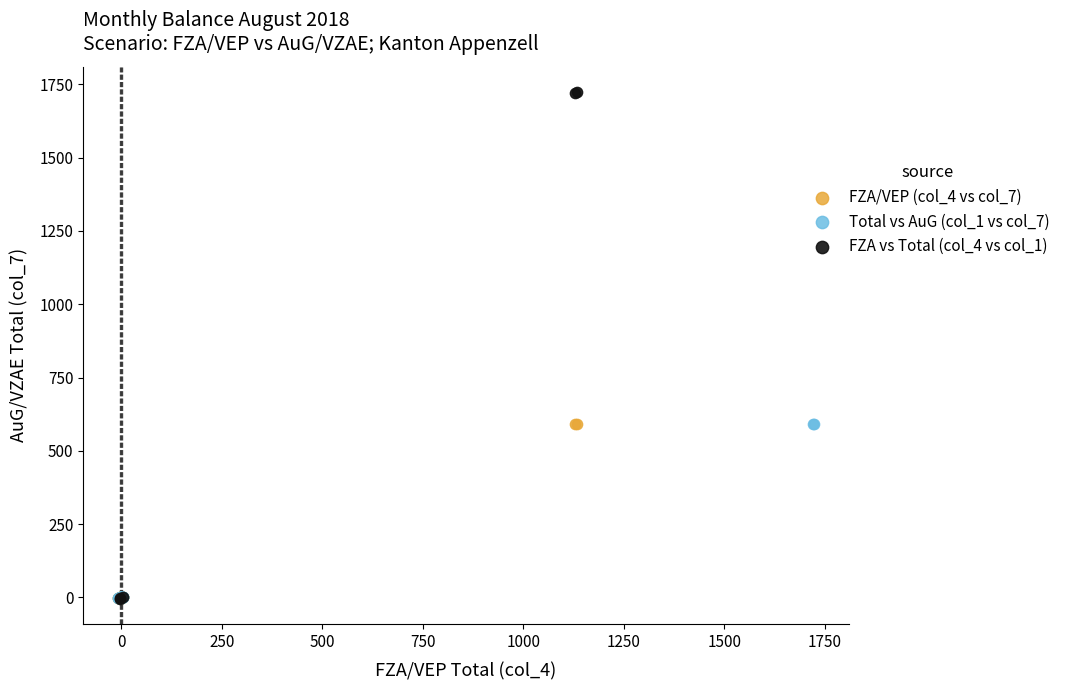

Which series has the largest Y range (max minus min)?

FZA vs Total (col_4 vs col_1)